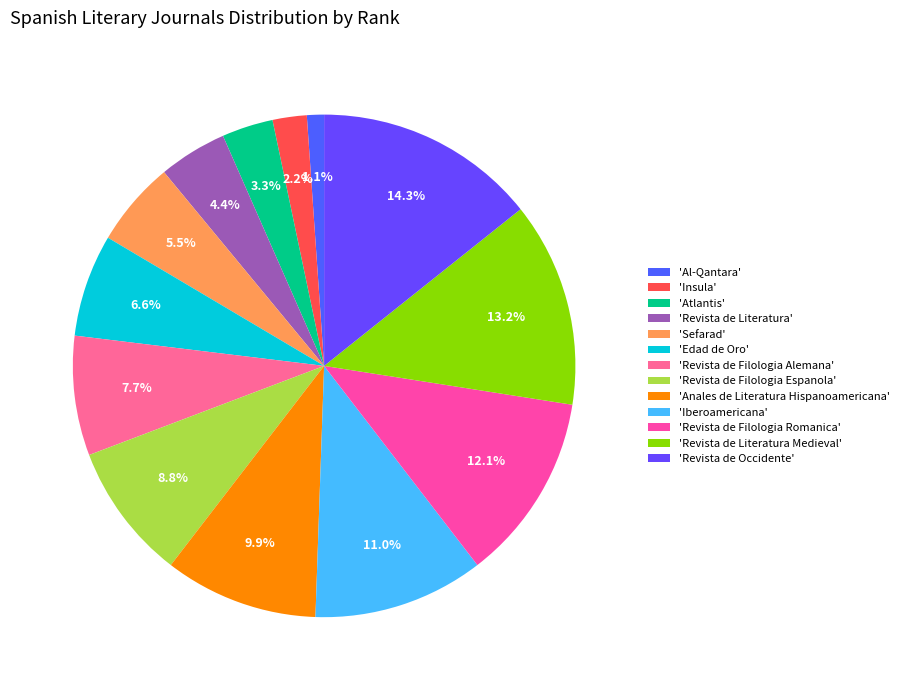

How many segments does this pie chart have?

13